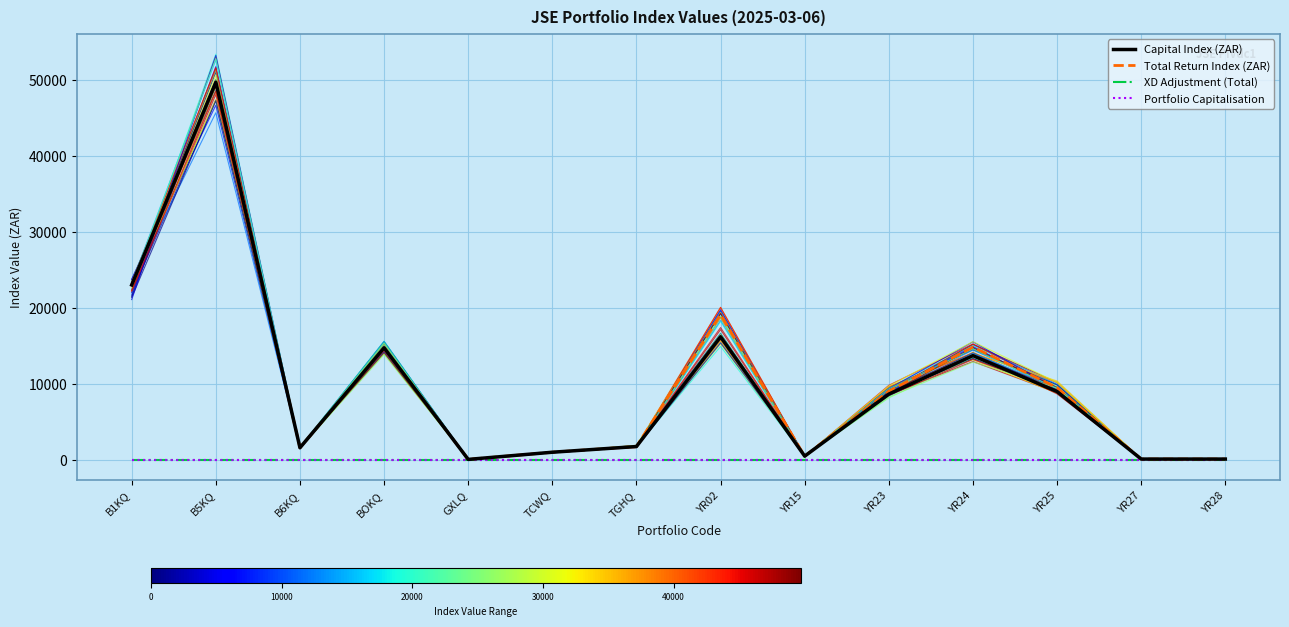

What are all the series names shown in the legend?

Capital Index (ZAR), Total Return Index (ZAR), XD Adjustment (Total), Portfolio Capitalisation